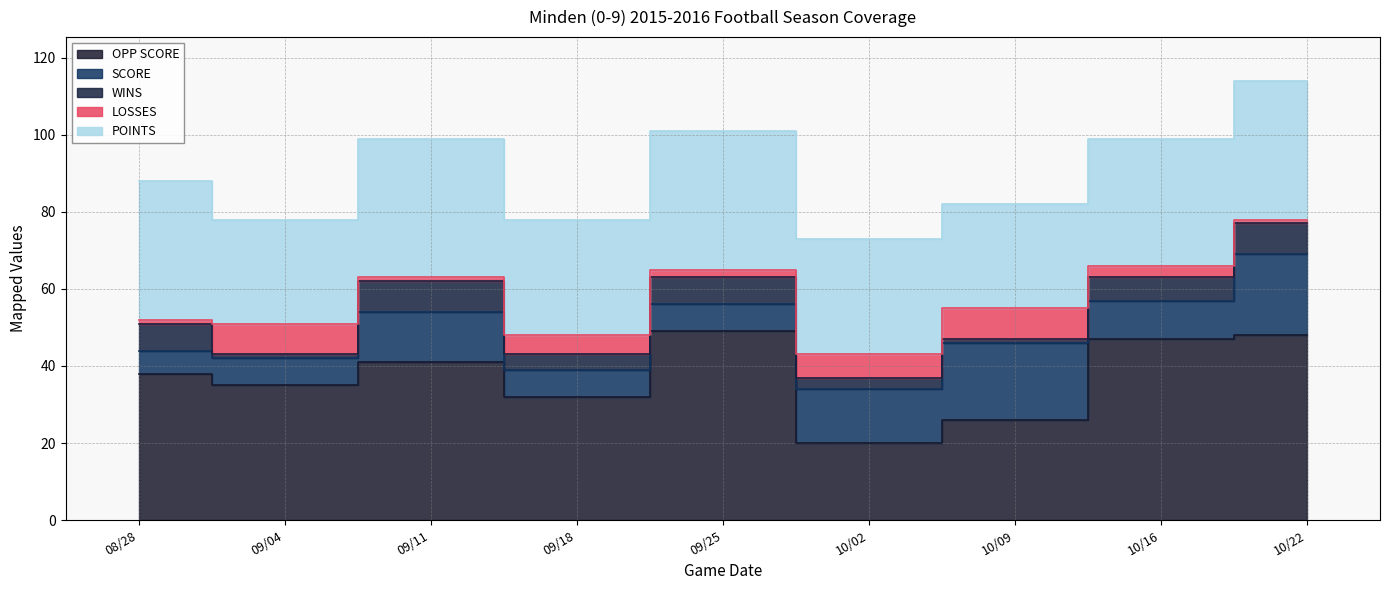

How many interior local valleys does the SCORE series have?

1